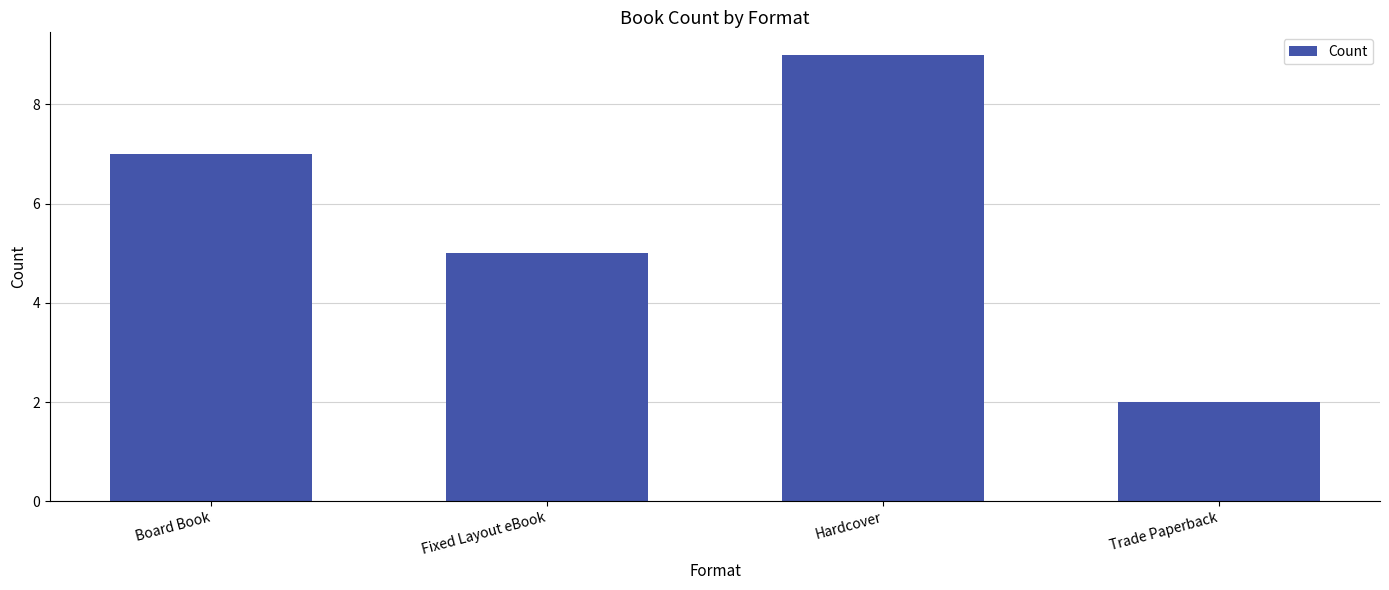

How many values are between 5 and 9?

3